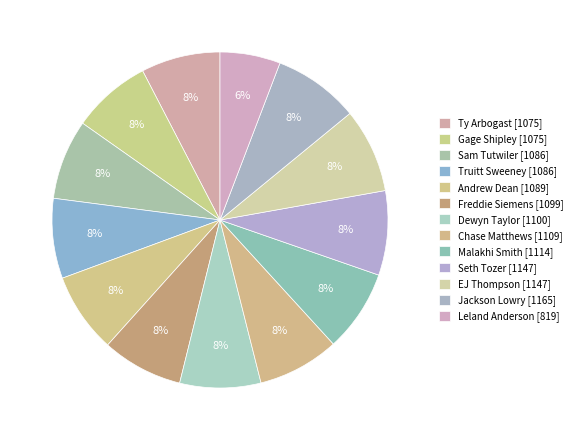

Count the number of slices in the pie.

13